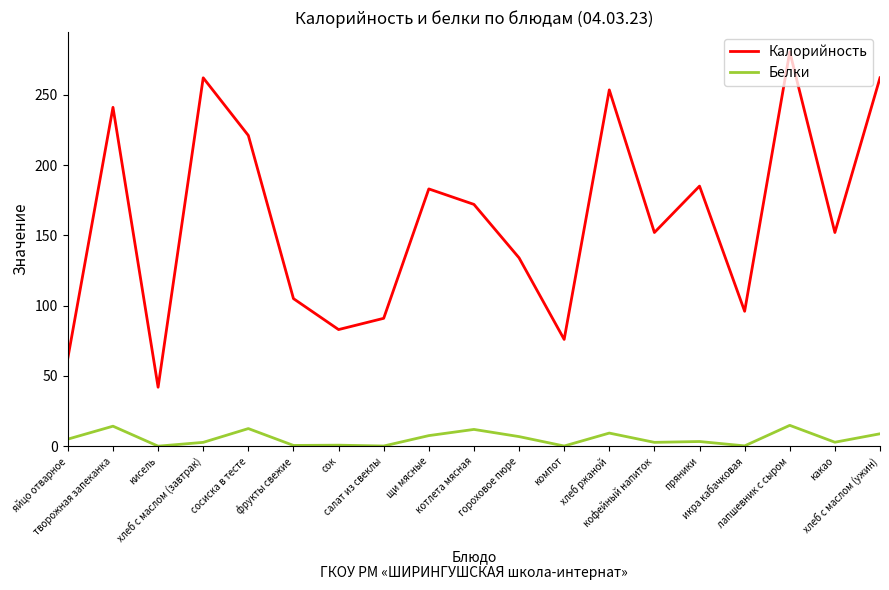

At how many categories does at least one series exceed 18?

19